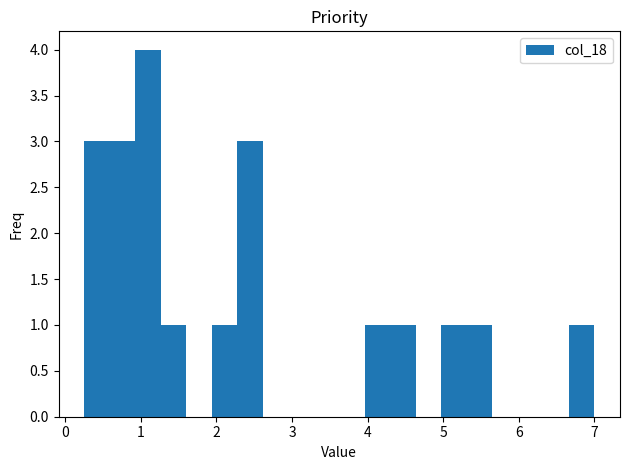

Read against the x-axis, roughly where is the centre of the tallest bar?

1.1